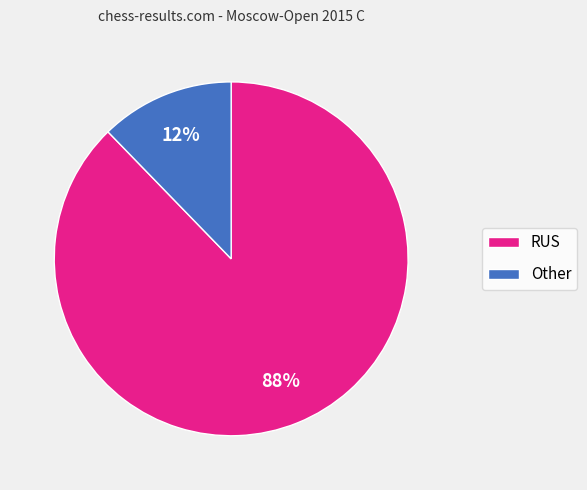

Count the number of slices in the pie.

2